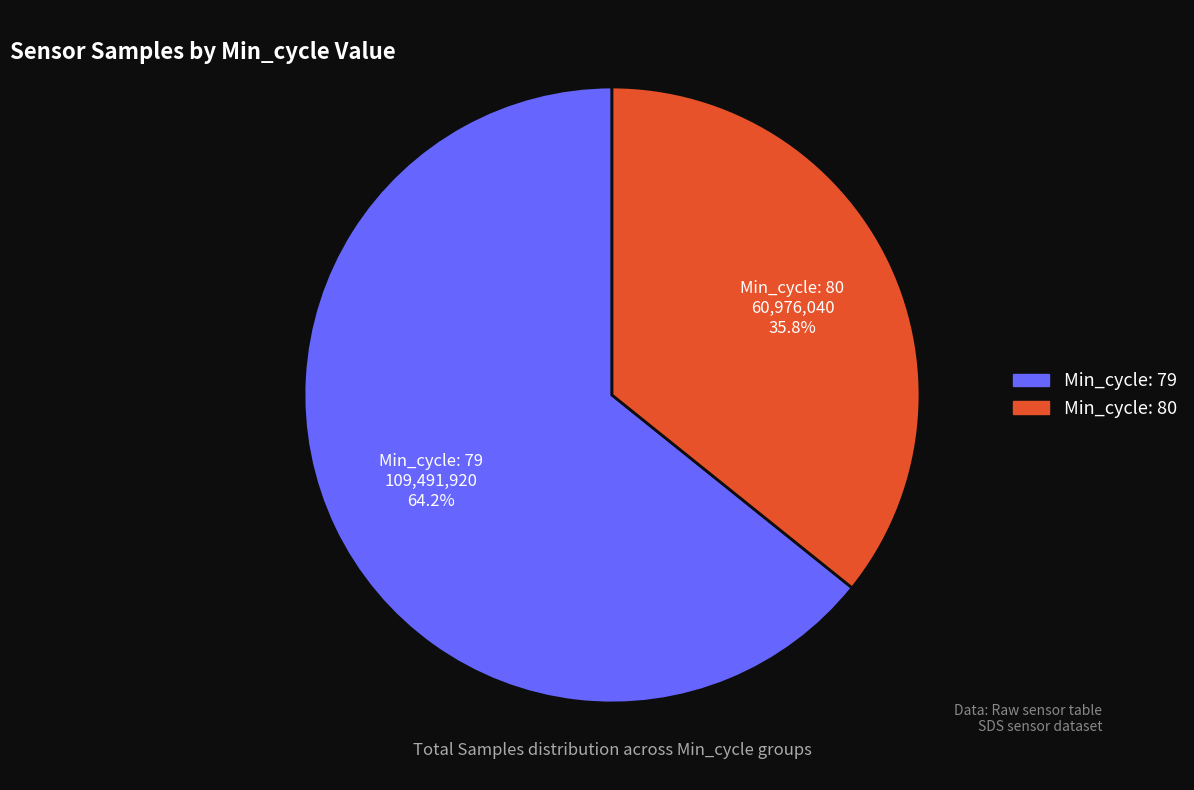

How many segments does this pie chart have?

2